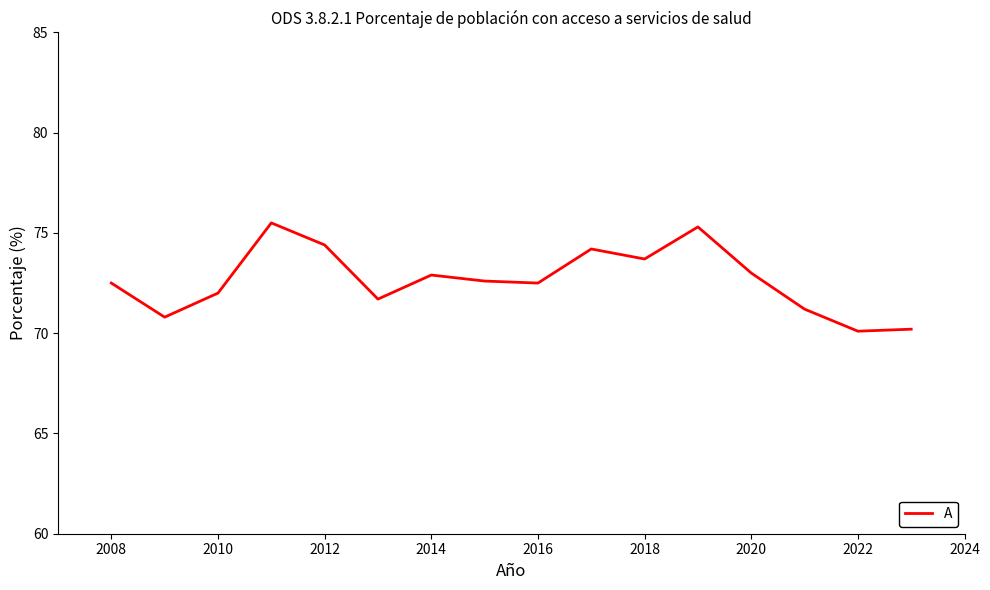

What is the smallest value displayed?

70.1